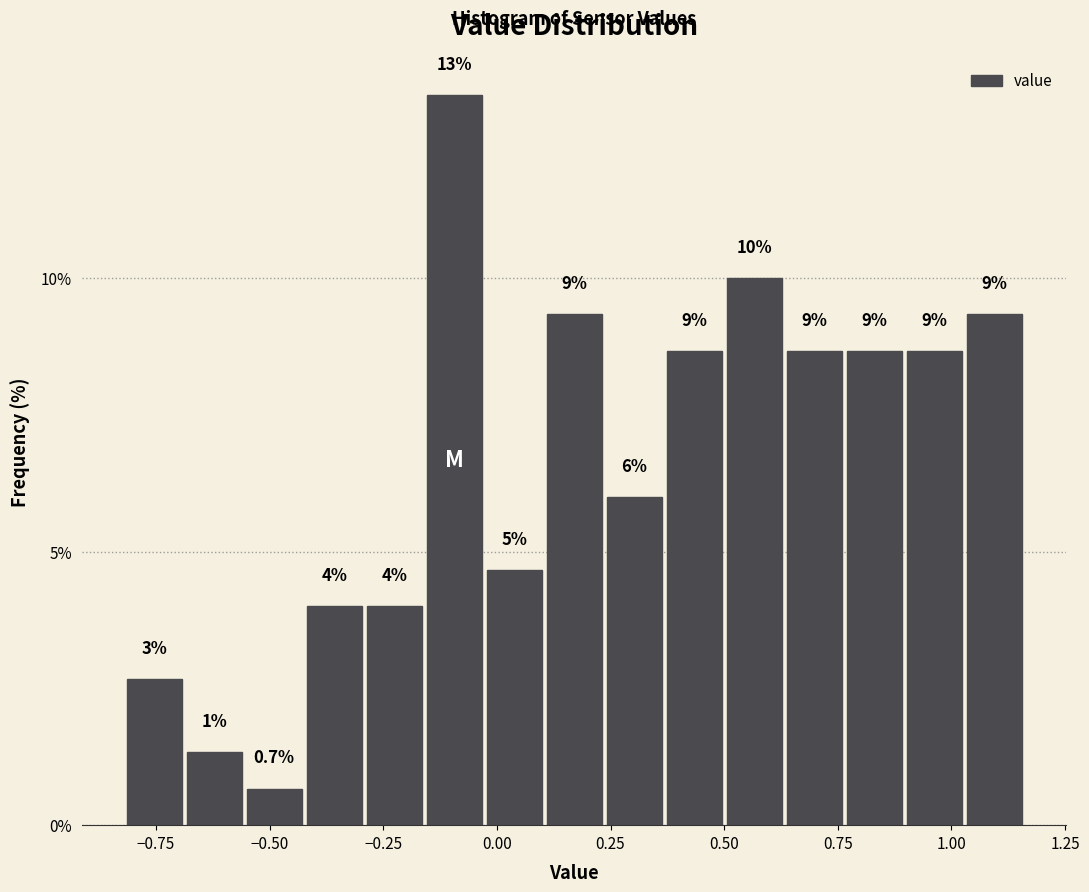

Read against the x-axis, roughly where is the centre of the tallest bar?

-0.10